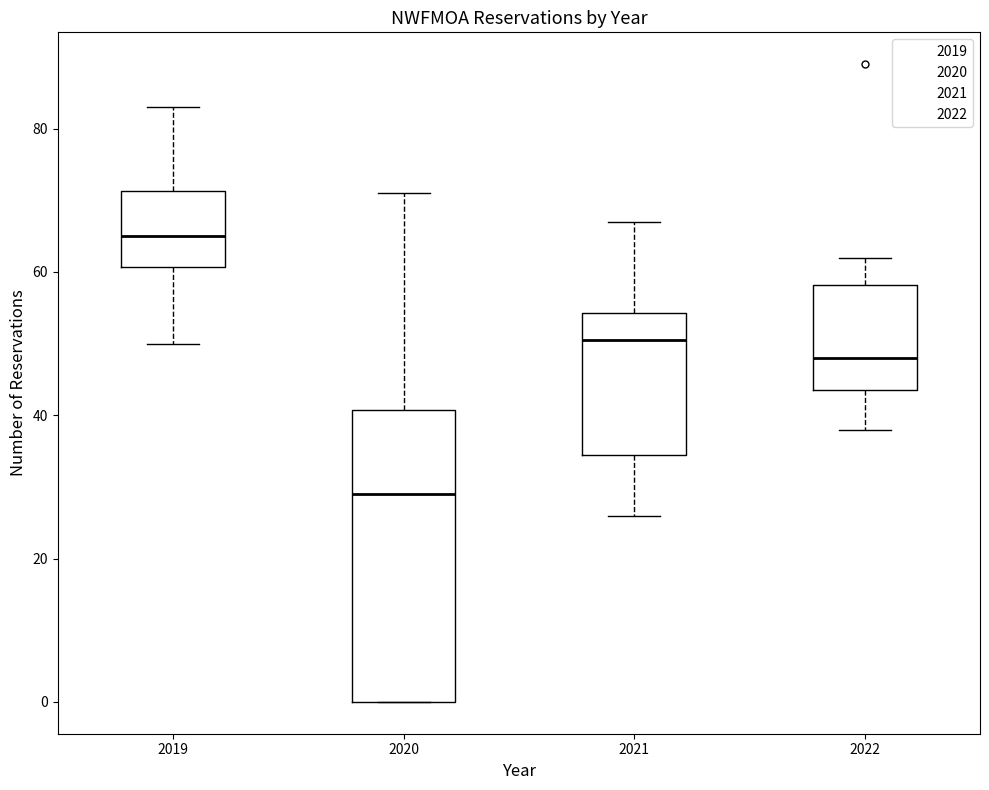

Comparing the boxes themselves (not the whiskers), which one is the tallest?

2020